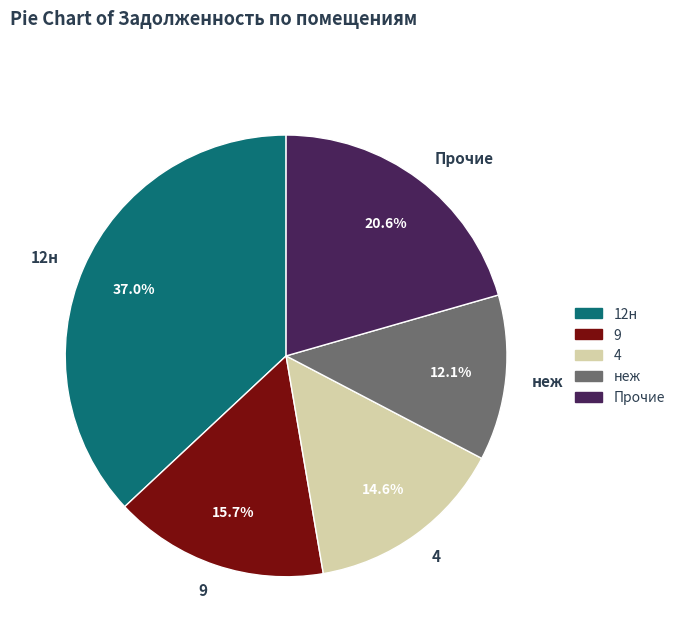

To the nearest percent, what is the difference between the largest and smallest slice percentages?

25%